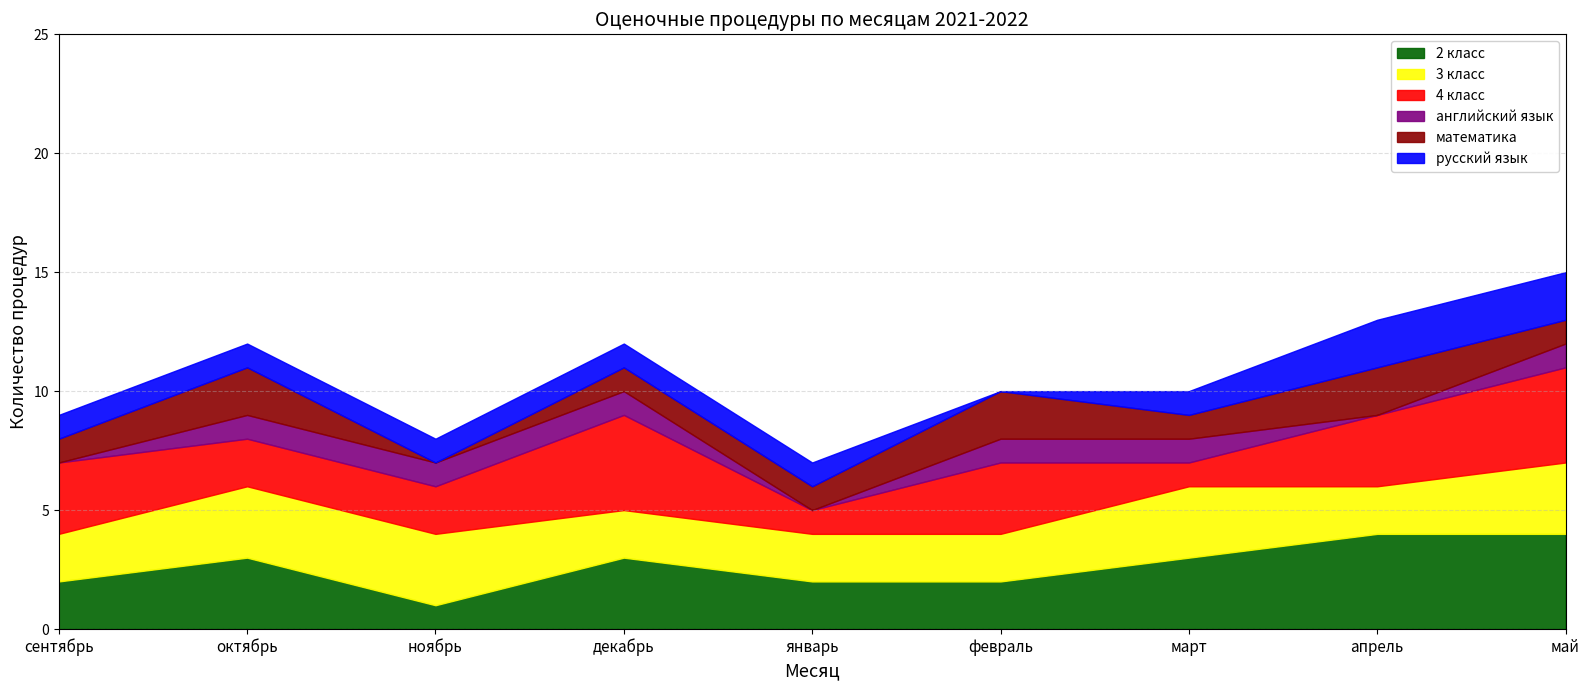

True or false: 3 класс has a value of 2 at сентябрь.

True